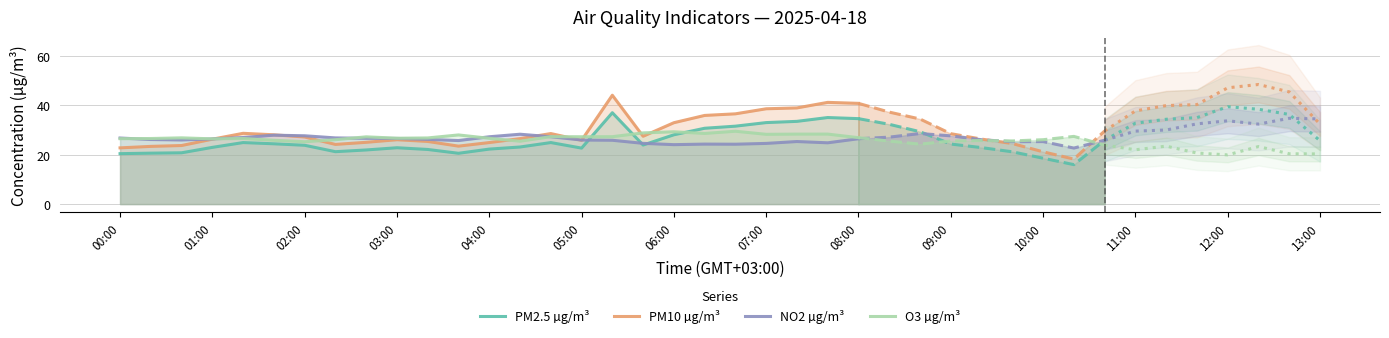

What is the highest value of the NO2 µg/m³ series?

28.3